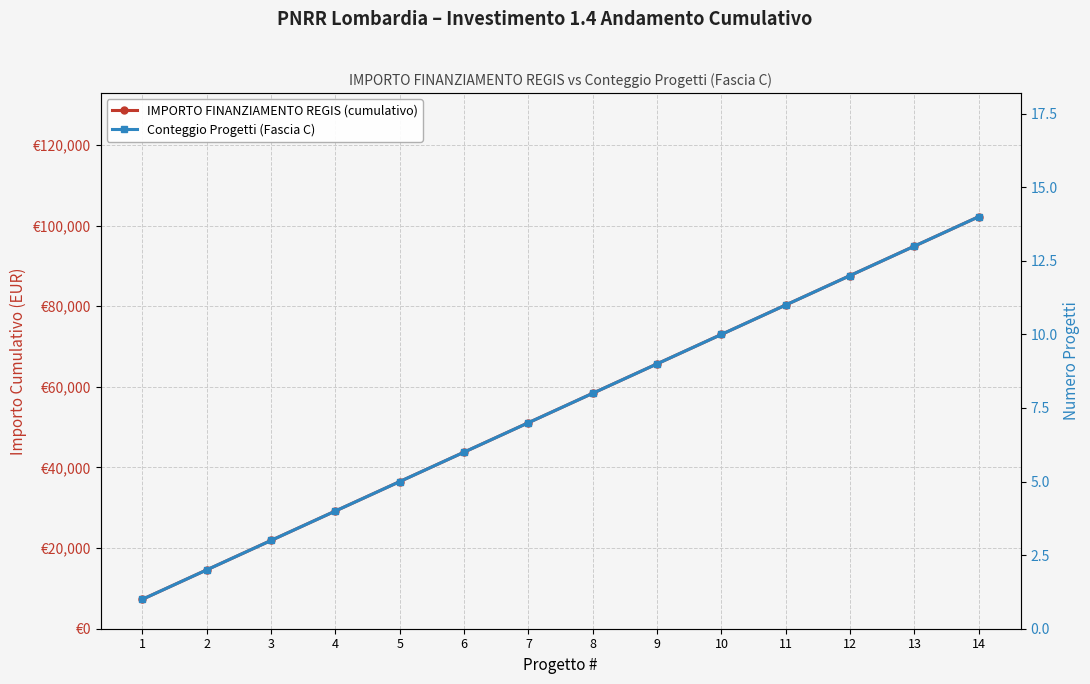

How many data points in IMPORTO FINANZIAMENTO REGIS (cumulativo) are above 58408?

6